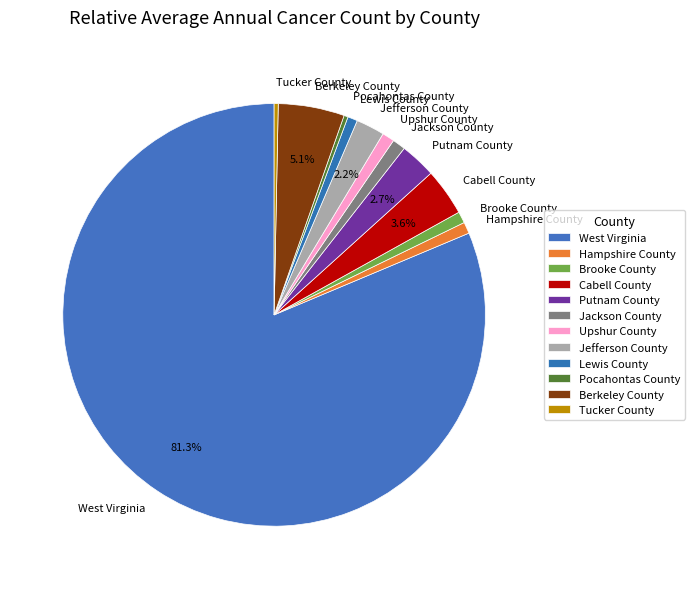

True or false: Brooke County accounts for 11% of the total.

False